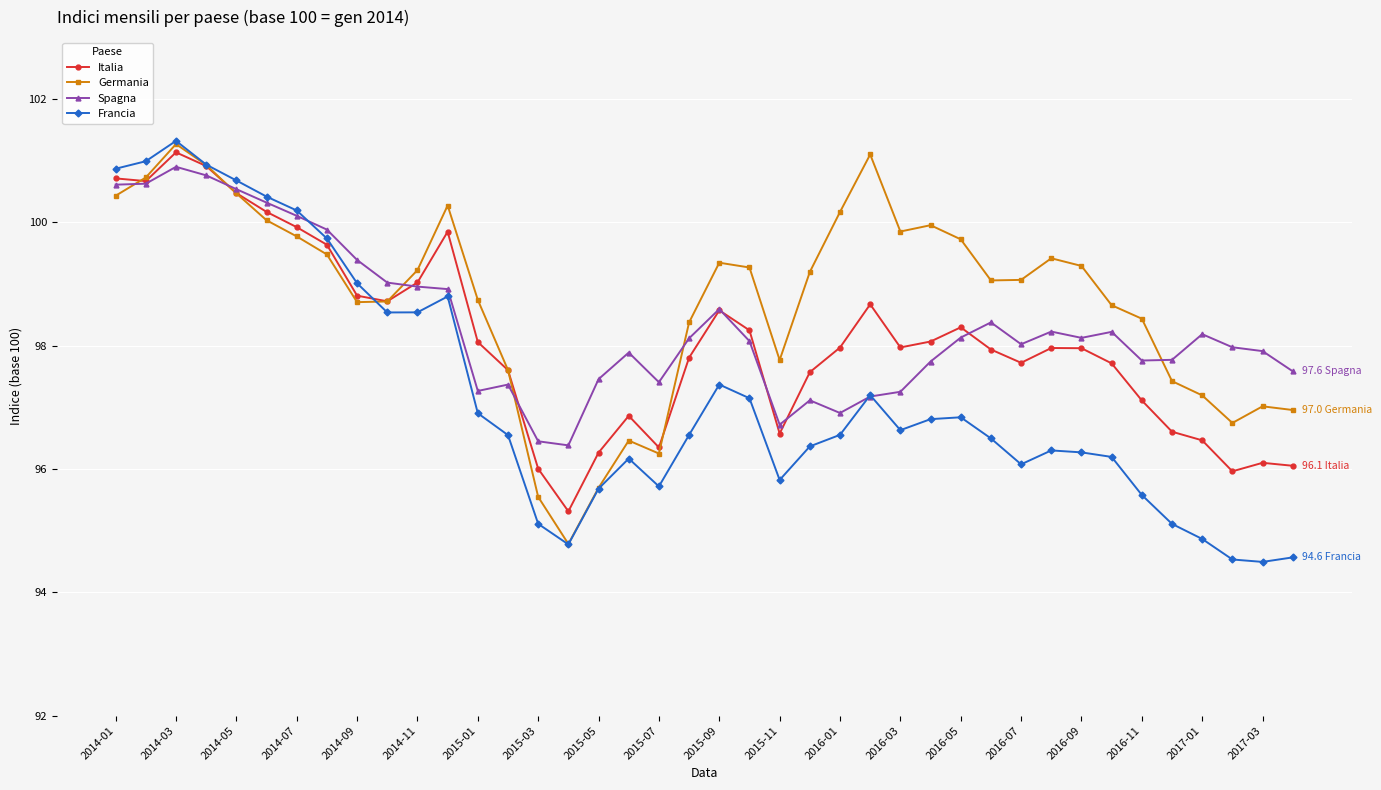

True or false: Italia has more than 0 interior local peaks.

True